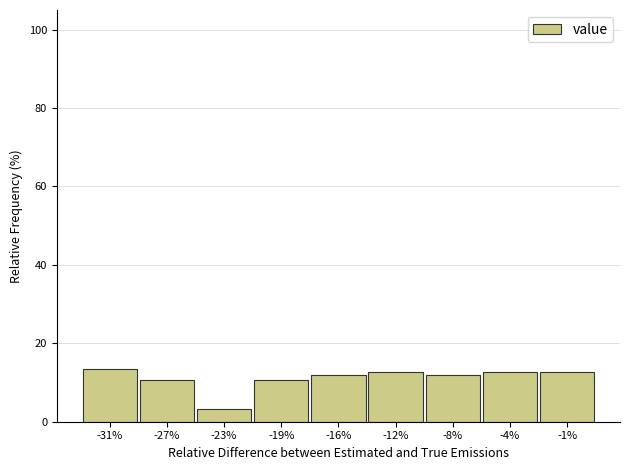

Reading left to right, transcribe all the data shown in this chart.

13.3	10.7	3.3	10.7	12.0	12.7	12.0	12.7	12.7